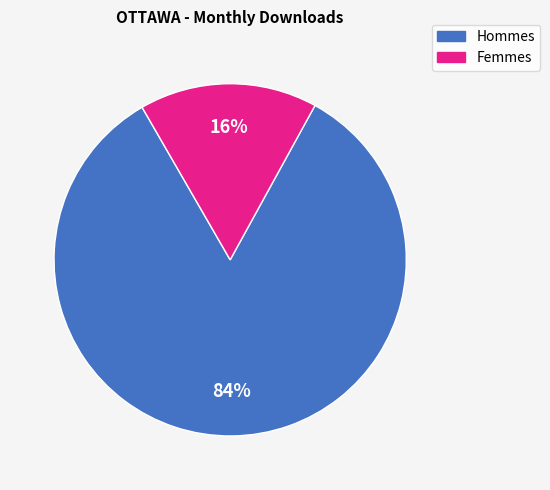

To the nearest percent, what is the average slice percentage?

50%